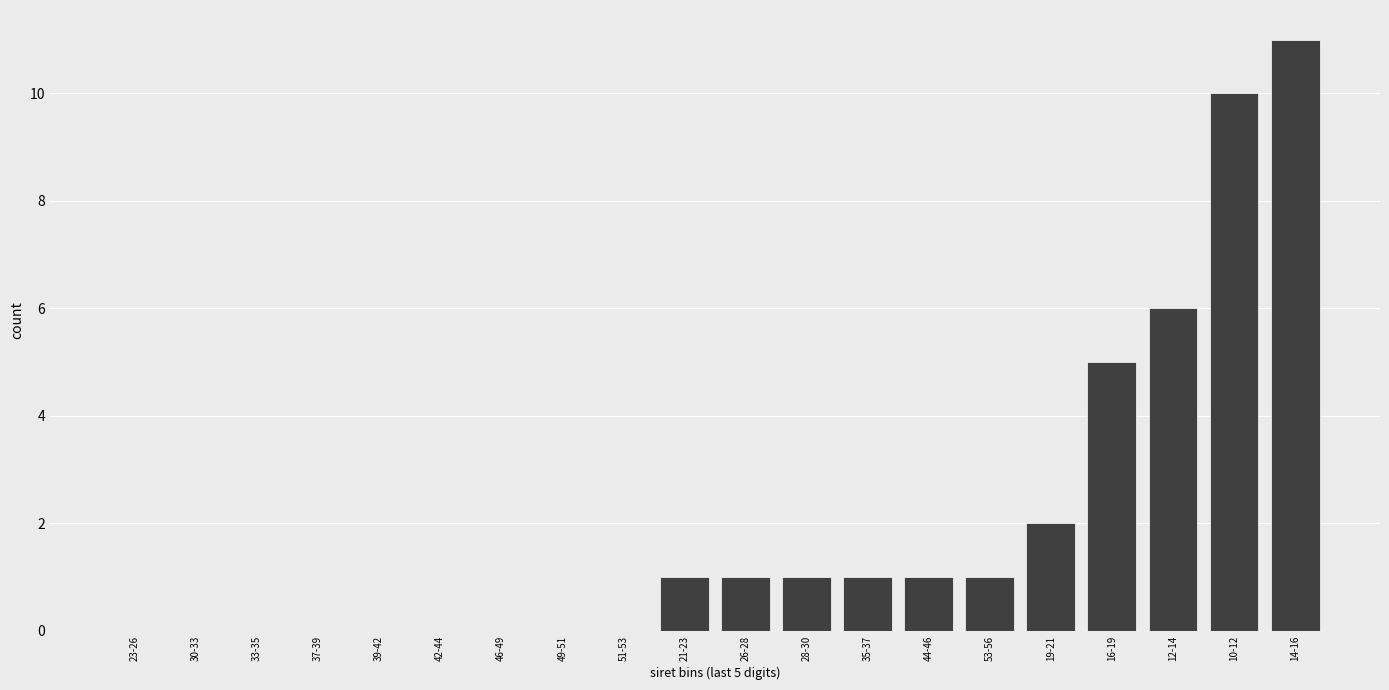

Reading left to right, list all the values displayed in this chart.

23-26=0	30-33=0	33-35=0	37-39=0	39-42=0	42-44=0	46-49=0	49-51=0	51-53=0	21-23=1	26-28=1	28-30=1	35-37=1	44-46=1	53-56=1	19-21=2	16-19=5	12-14=6	10-12=10	14-16=11